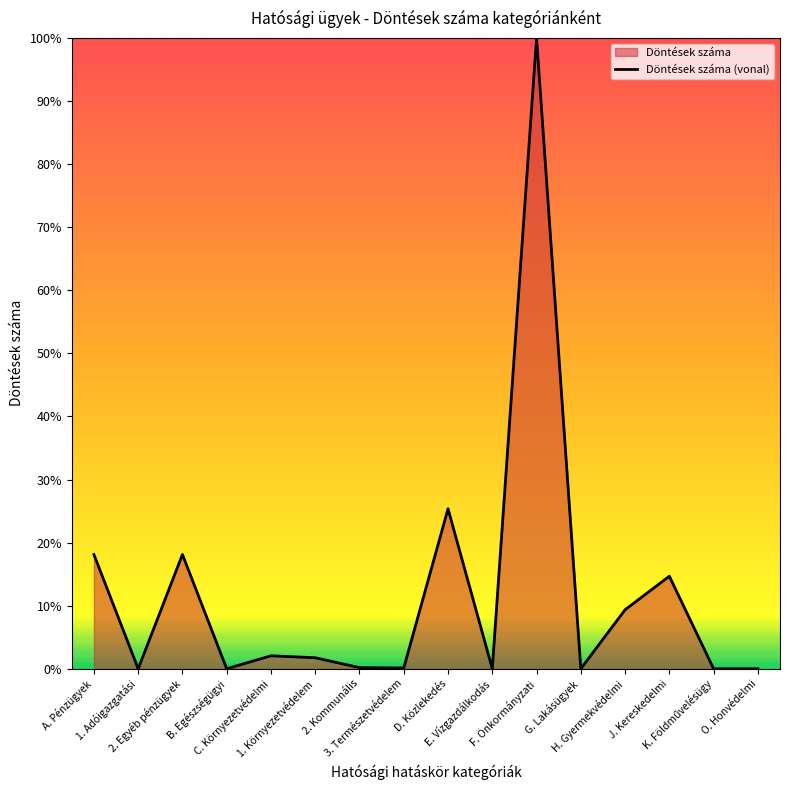

What position from the right is 2. Kommunális?

10